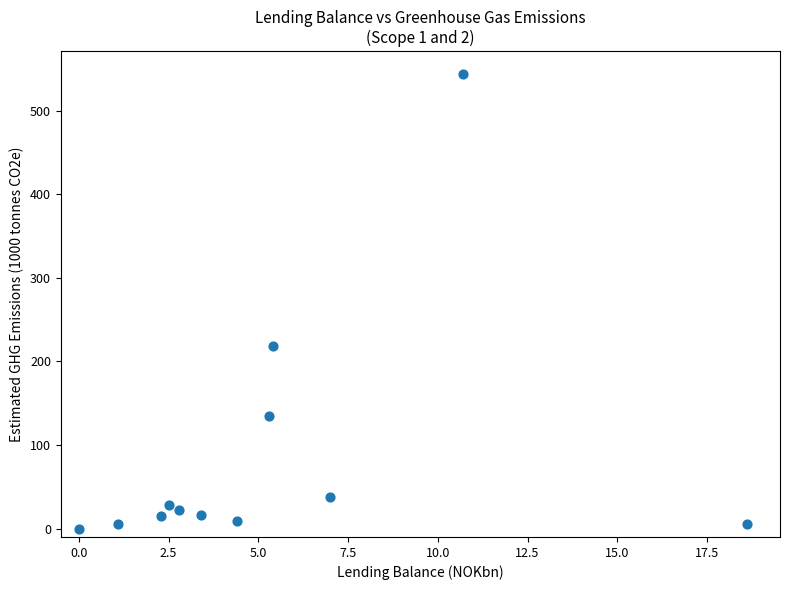

What Y value in the scatter plot is closest to 272?

219